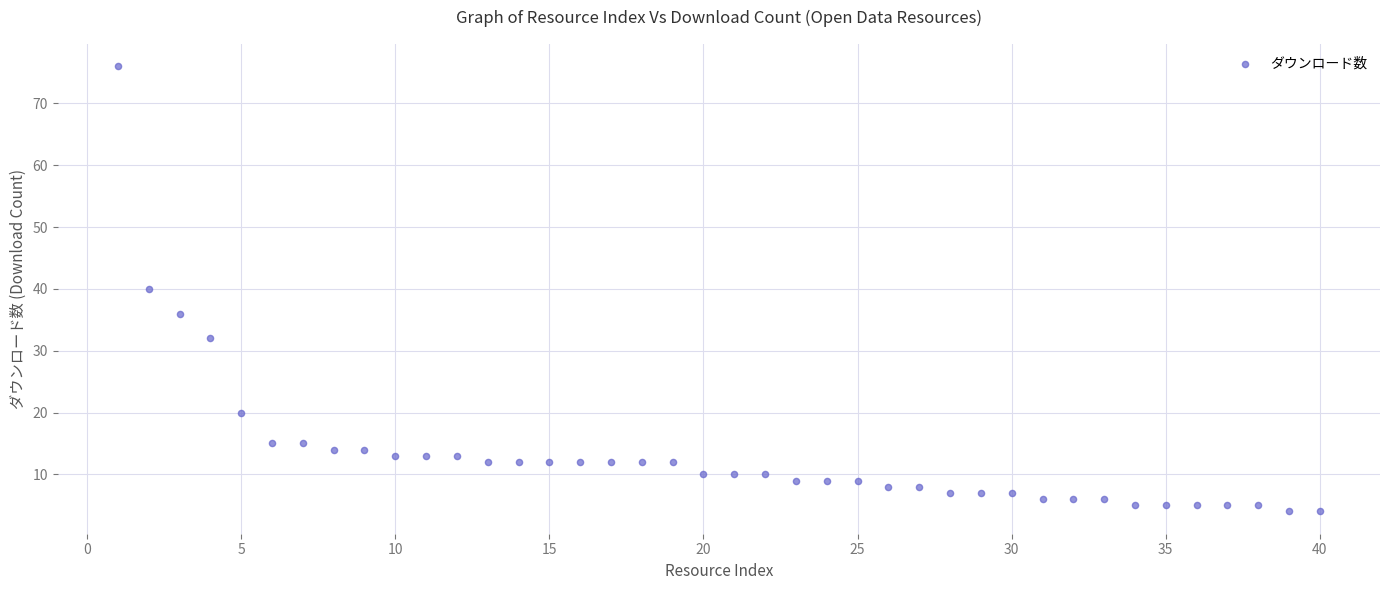

What is the range of Y values (max minus min)?

72